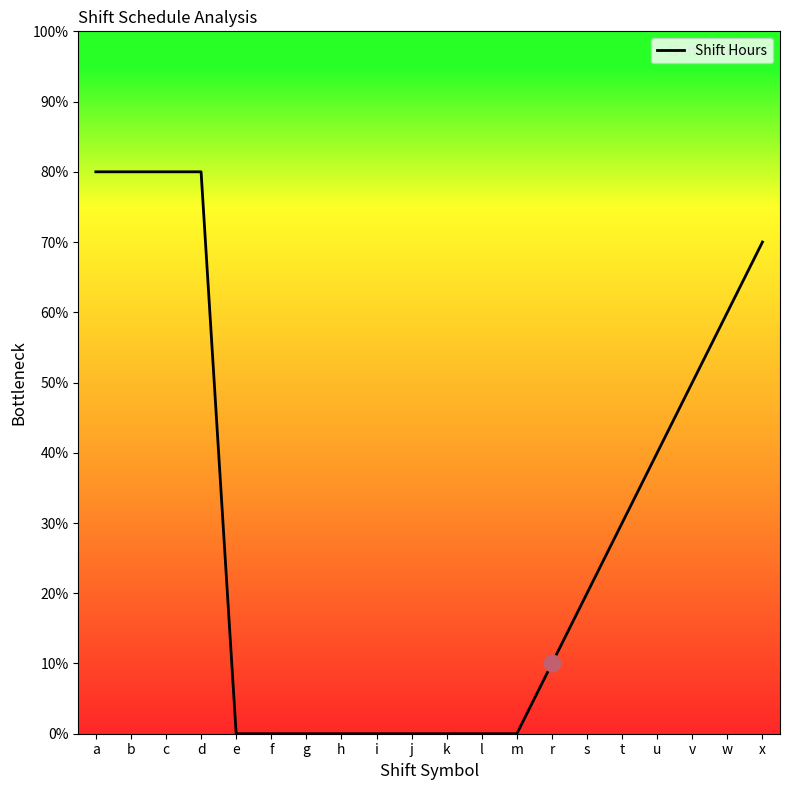

Is this an area chart (filled region under the line)?

Yes